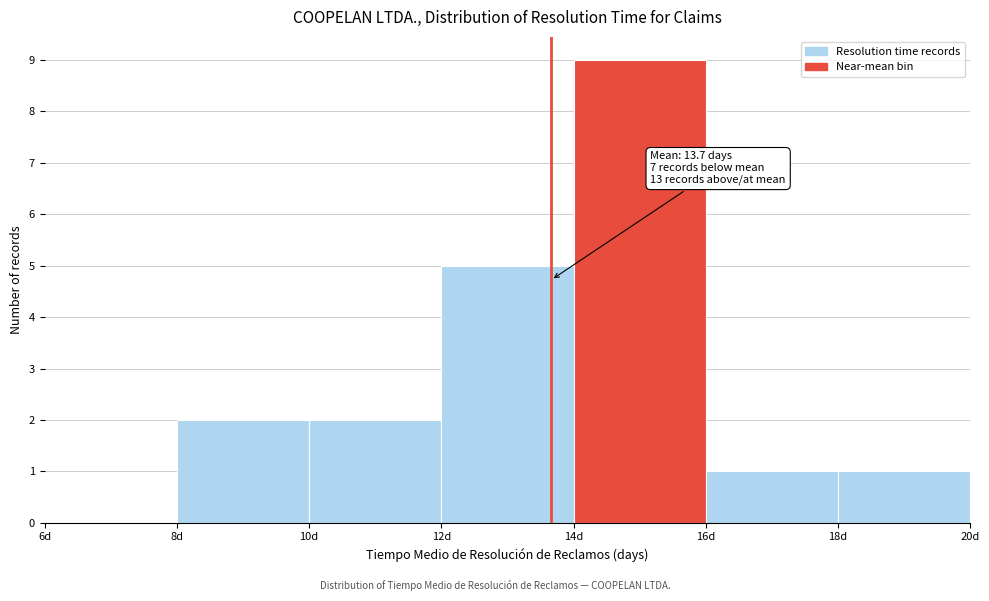

Over which range of the x-axis is the bar tallest?

14 to 16